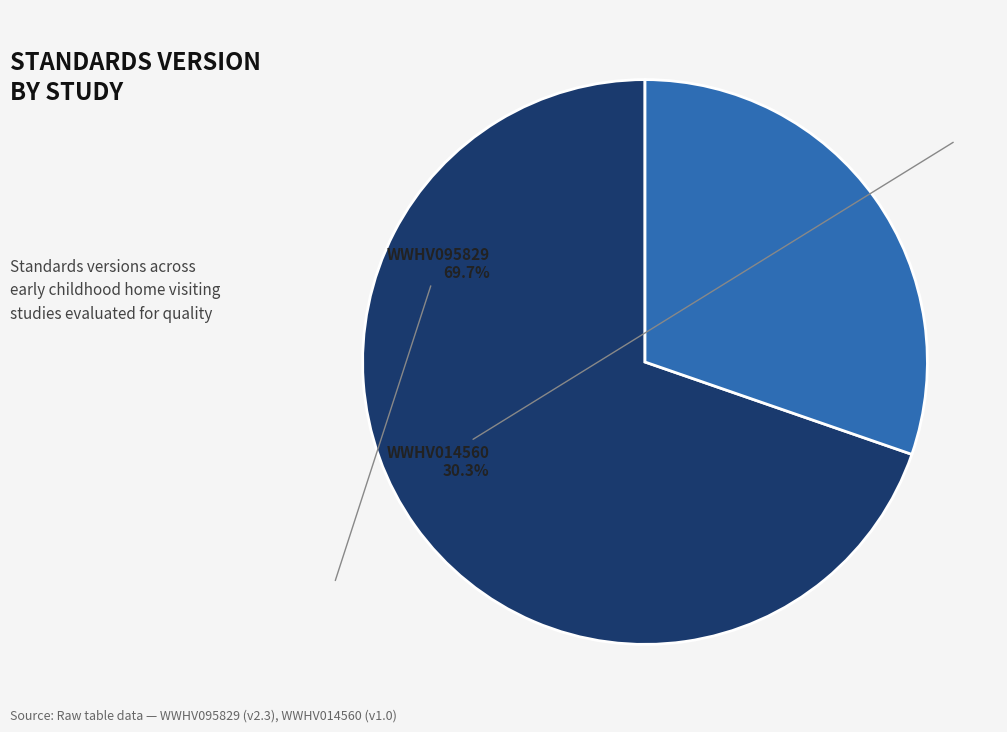

True or false: WWHV095829 accounts for 70% of the total.

True